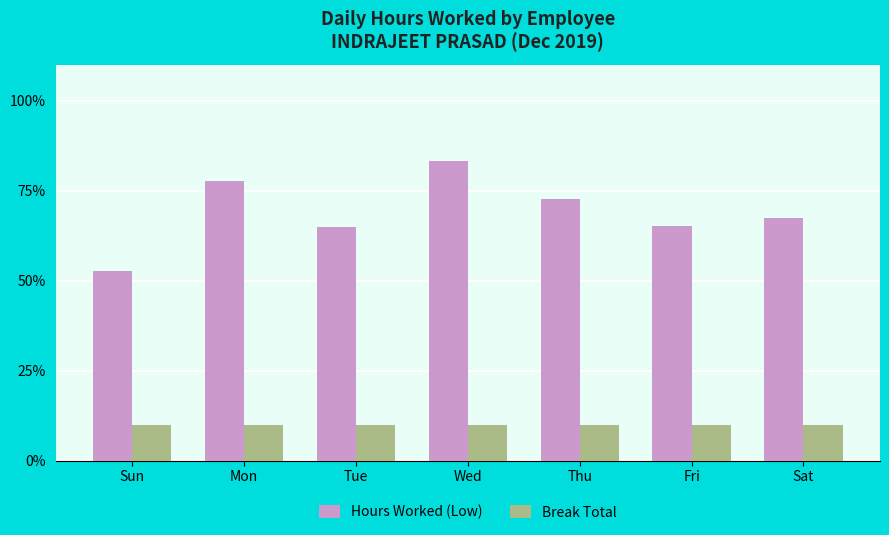

What is the smallest value displayed?

10.0